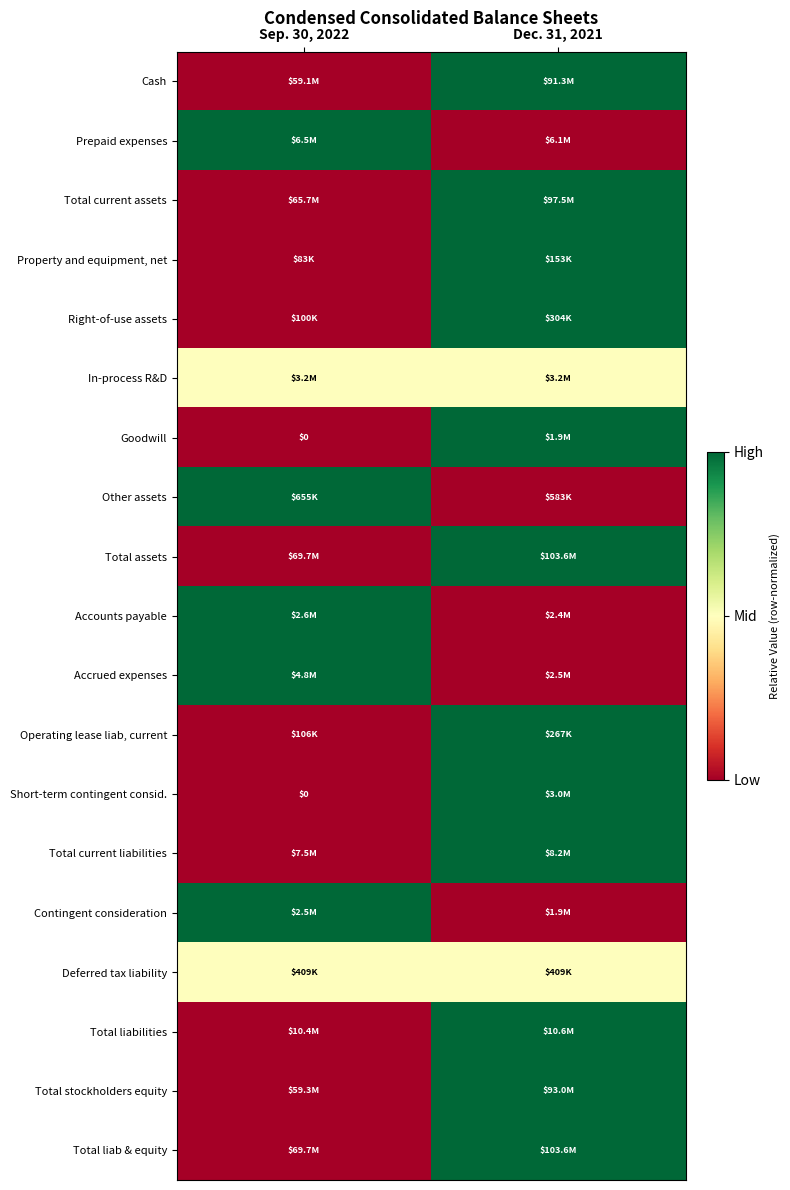

How many series are shown in this chart?

19